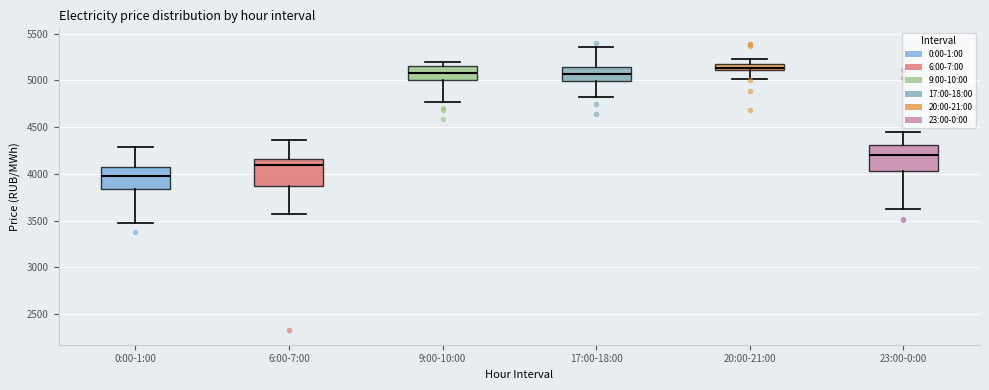

Which box's median line is the highest?

20:00-21:00